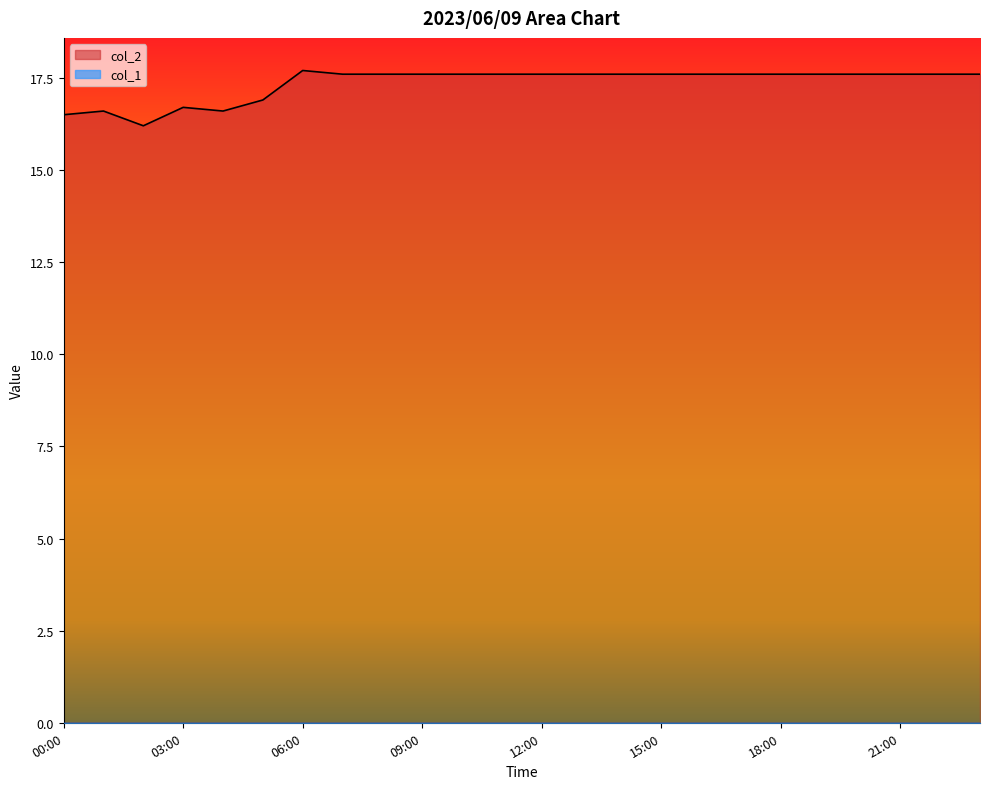

Approximately how many times larger is the value at 2023/06/09 23:00:00 compared to 2023/06/09 04:00:00?

1.1